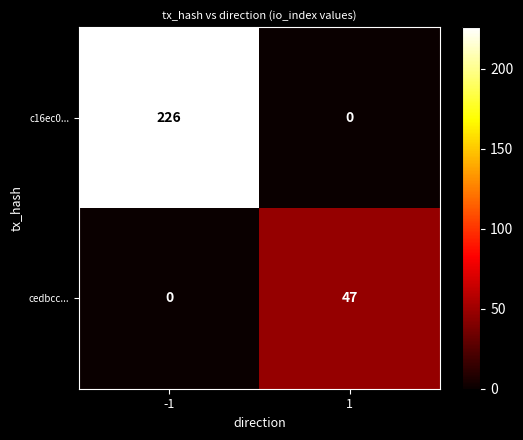

The c16ec0... series shows 82 at 1. True or false?

False